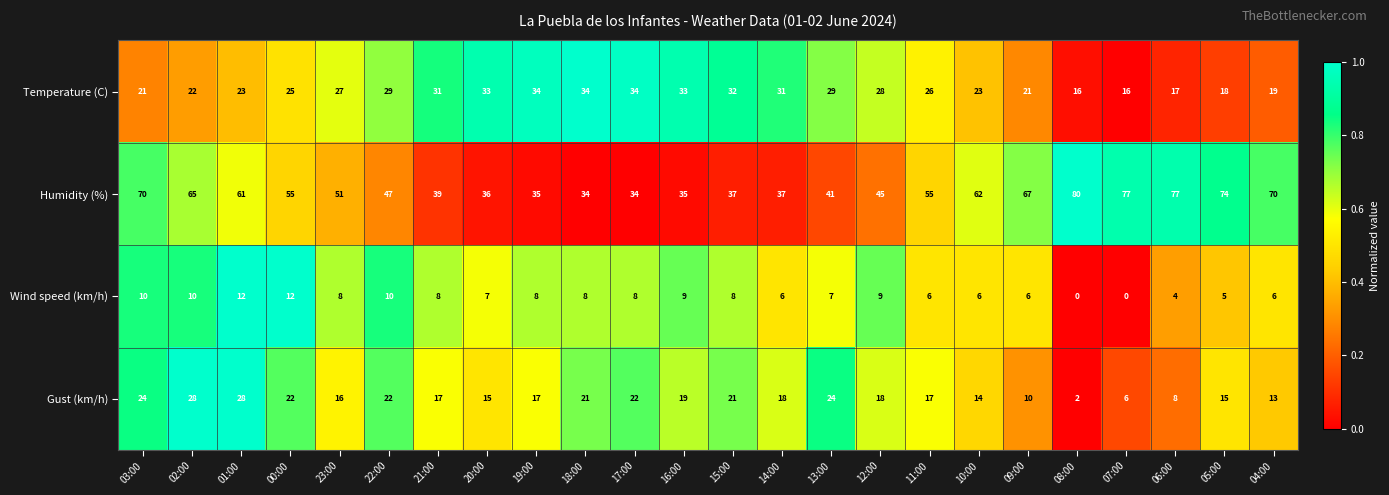

True or false: Wind speed (km/h) has a value of 3 at 10:00.

False